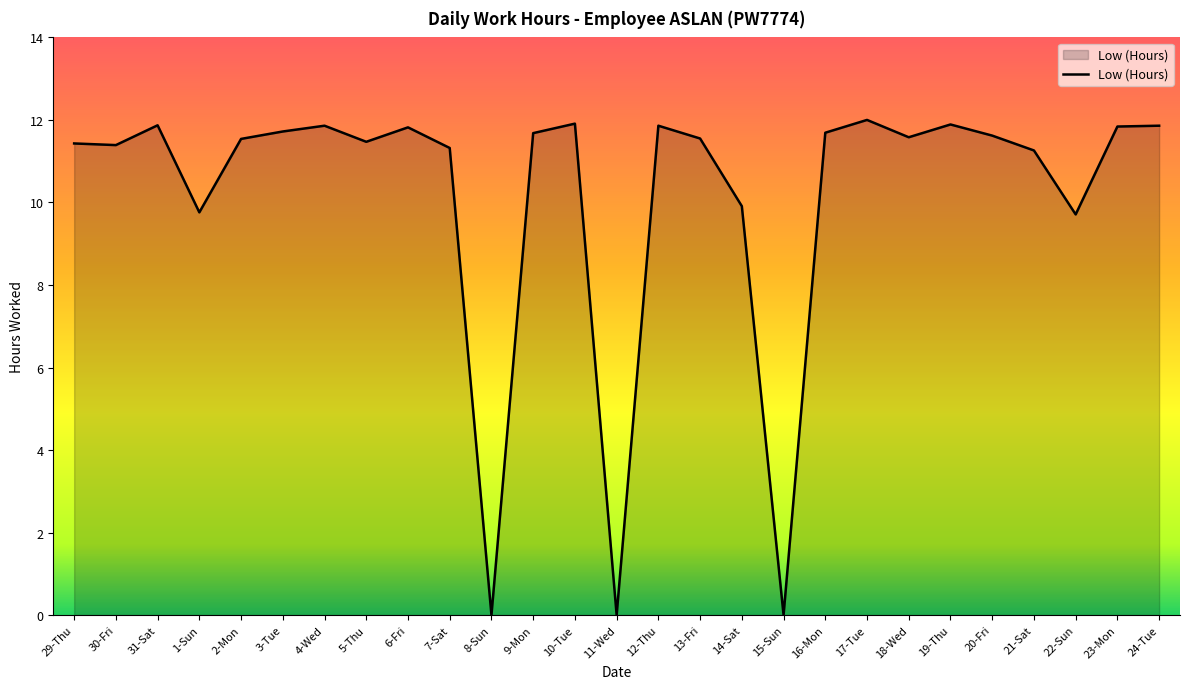

How many distinct data groups are displayed?

1